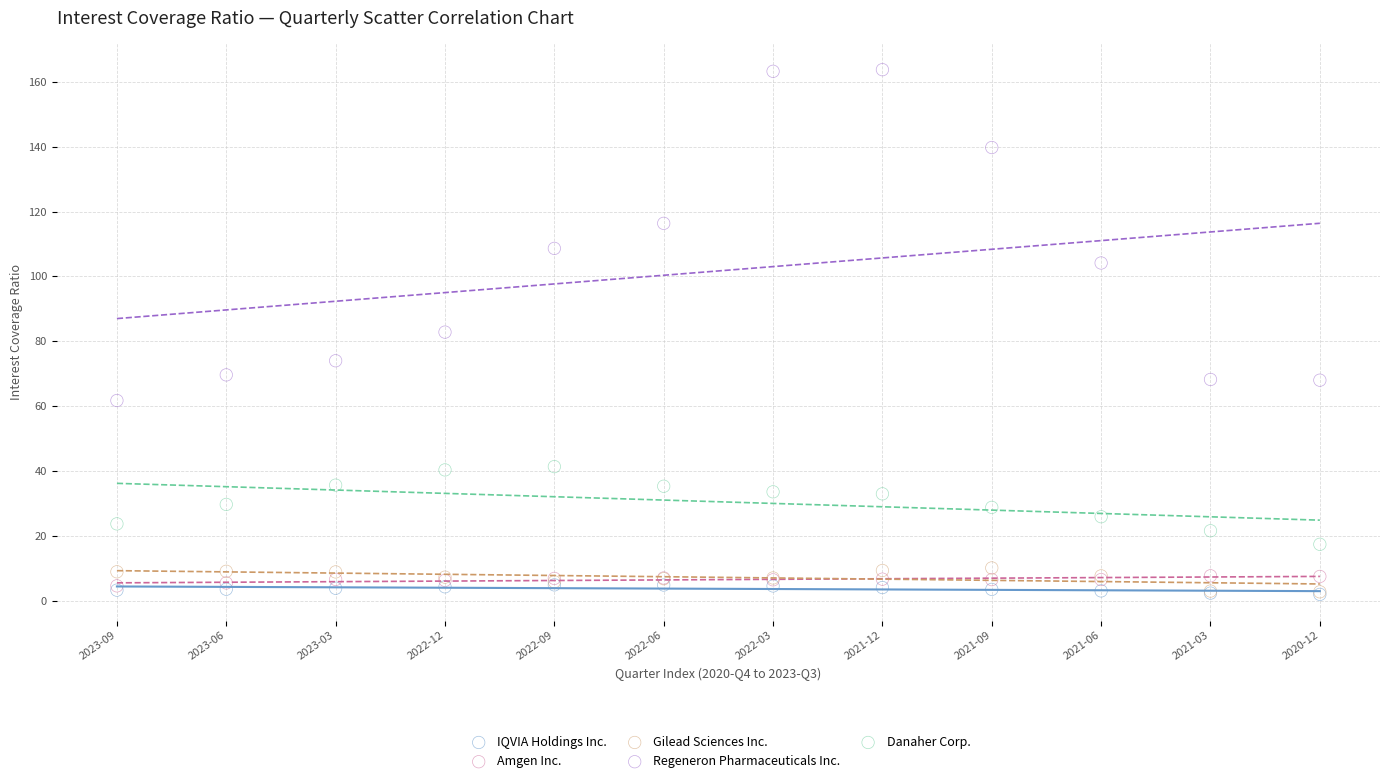

Which series contains the highest Y value?

Regeneron Pharmaceuticals Inc.